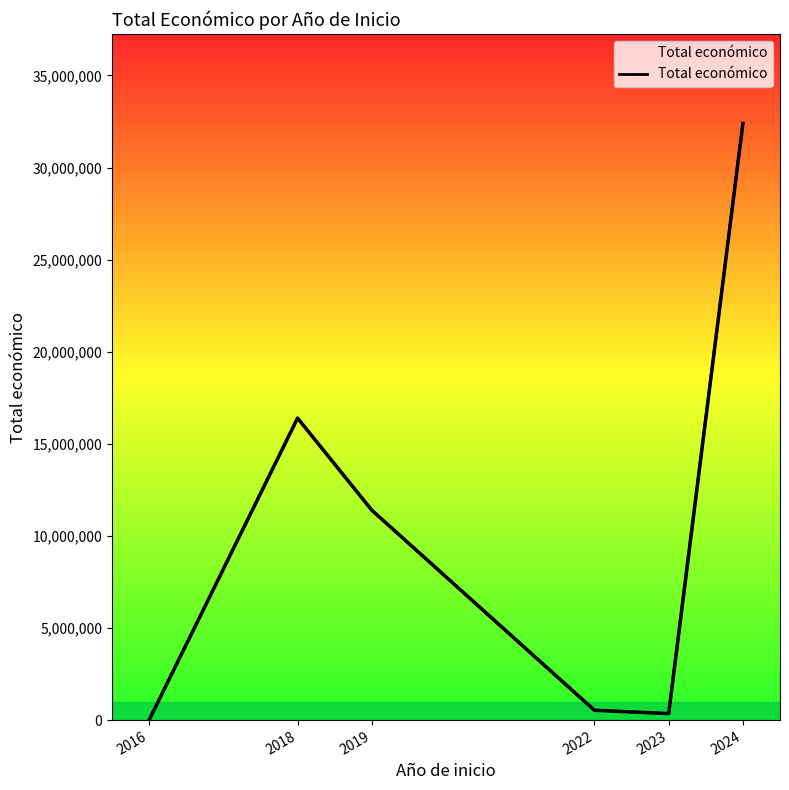

At which category does the data reach its first local valley?

2023